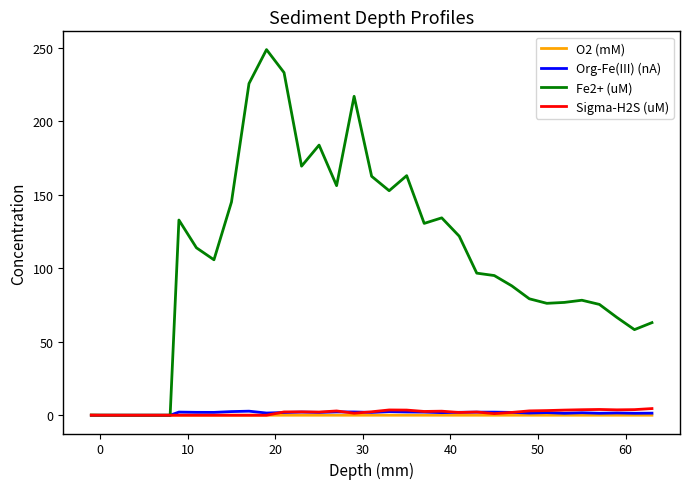

What is the maximum value shown in the chart?

248.9